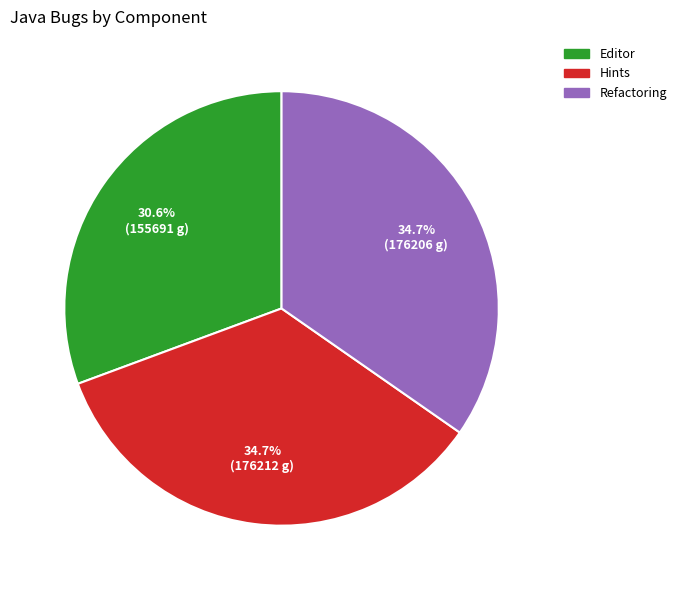

To the nearest percent, what percentage of the pie is Hints?

35%